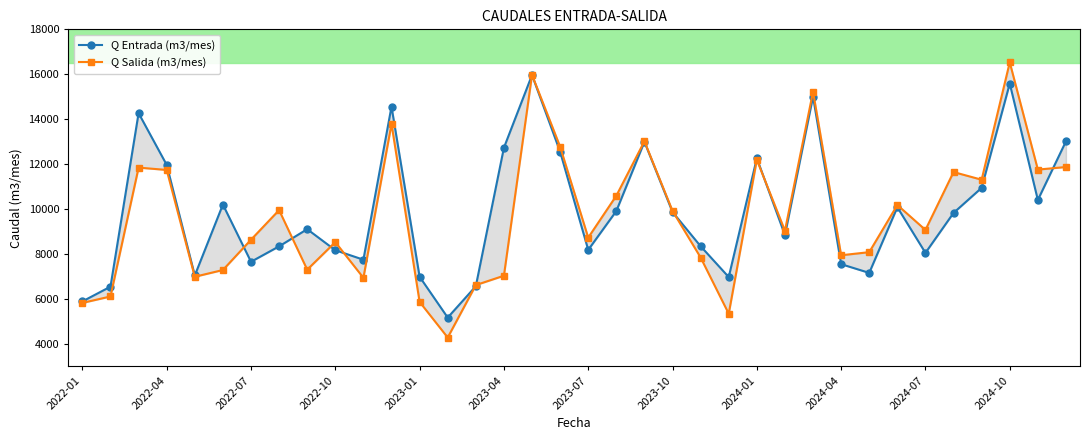

How many values in the Q Entrada (m3/mes) series are below 9827?

18